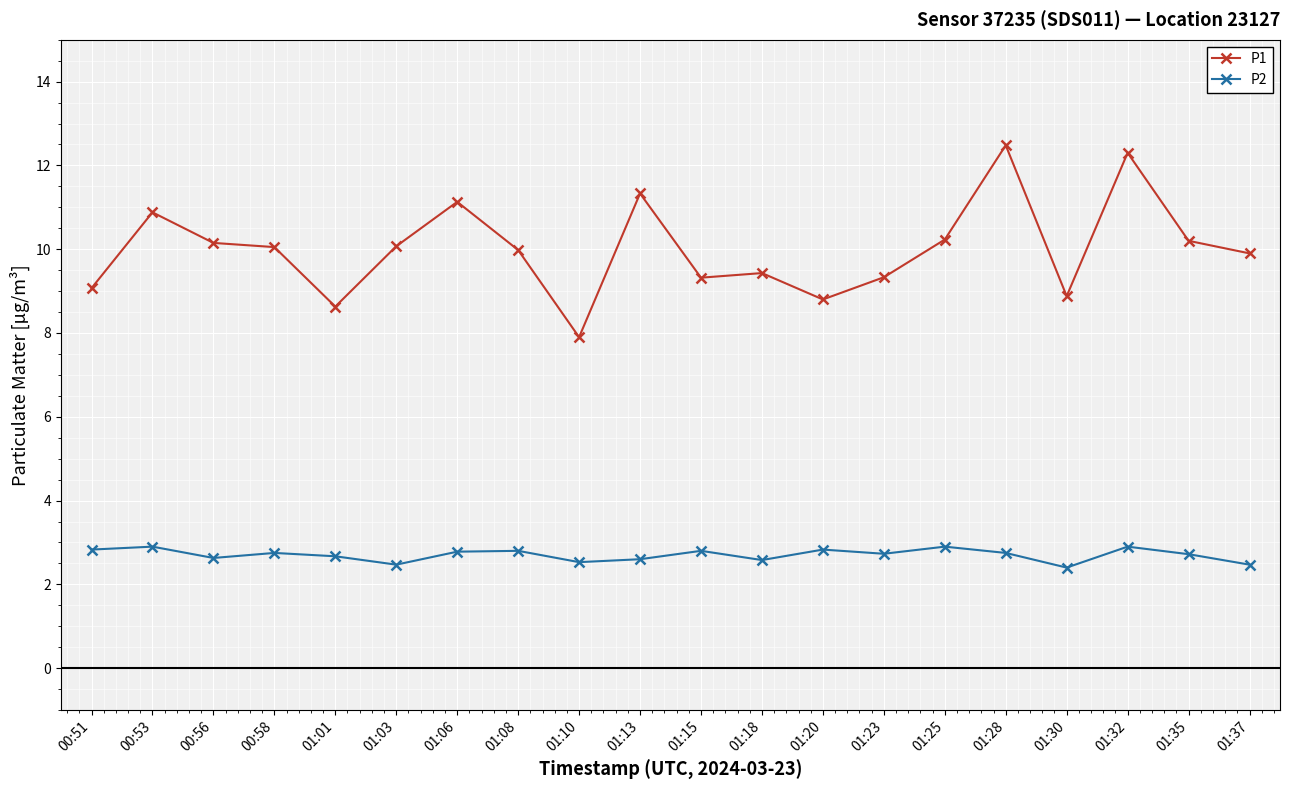

What is the label of the 18th point from the right?

00:56